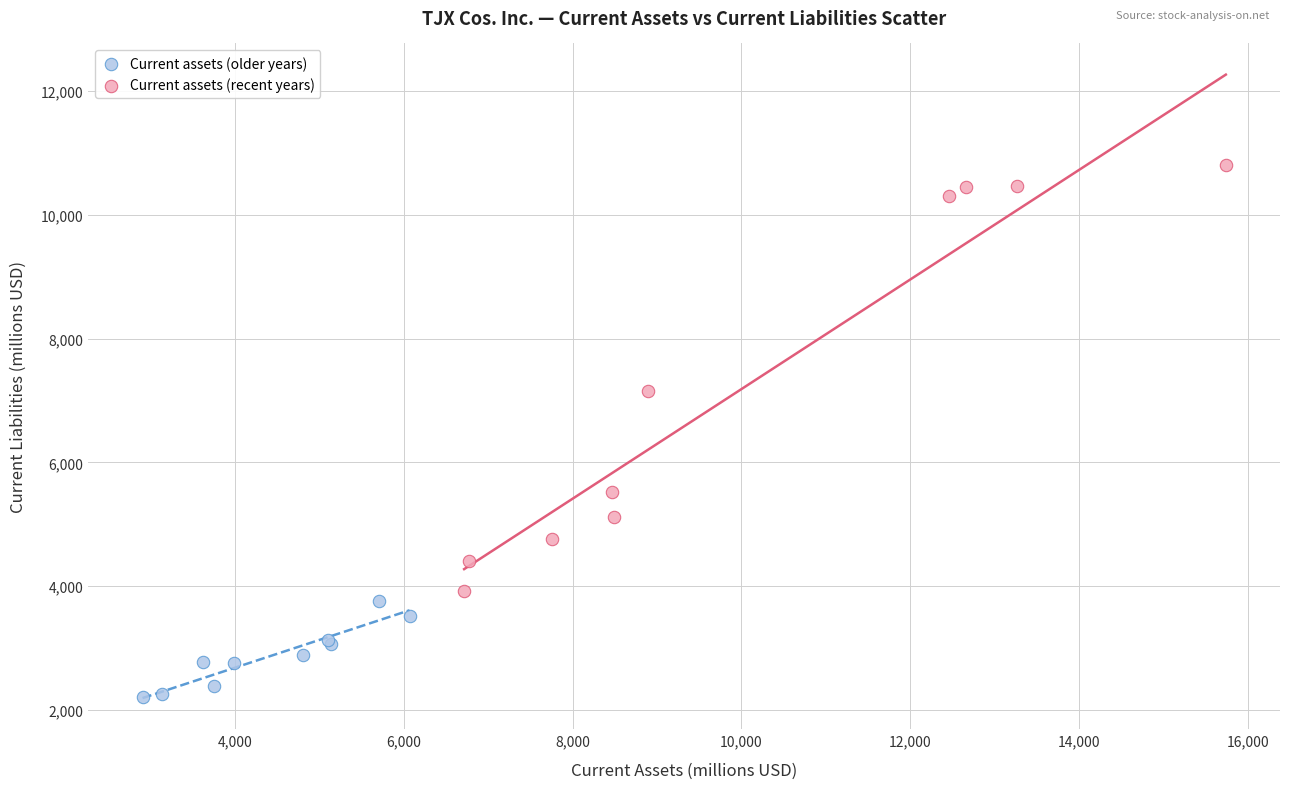

Which series contains the highest Y value?

Current assets (recent years)